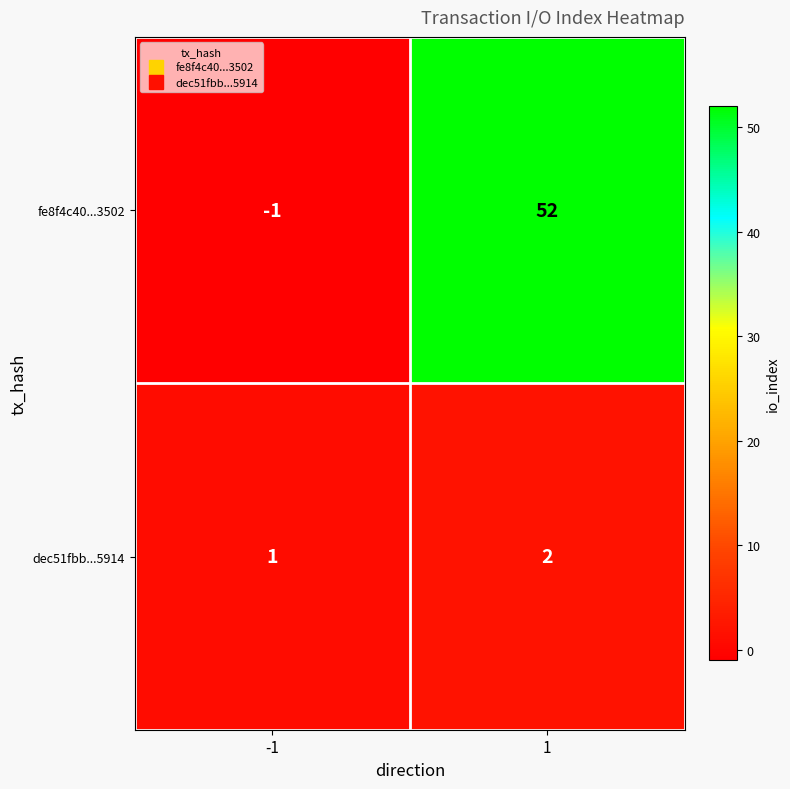

Rank the series at -1 from highest to lowest value.

dec51fbb...5914, fe8f4c40...3502